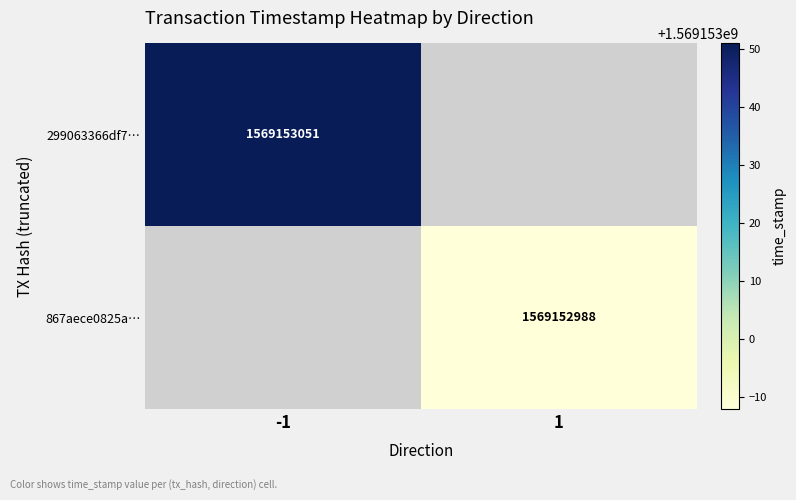

How many categories are shown in the chart?

2